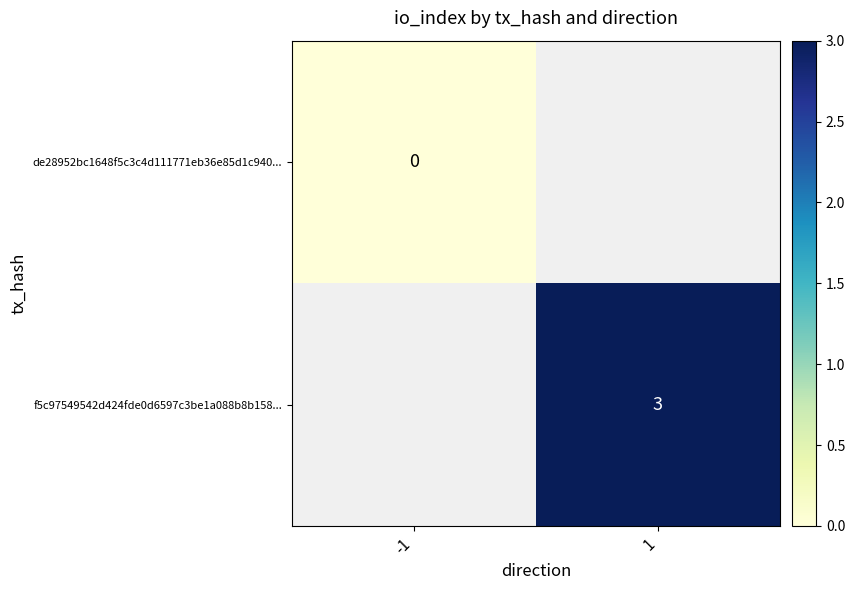

True or false: f5c97549542d424fde0d6597c3be1a088b8b158... has a value of 4 at 1.

False